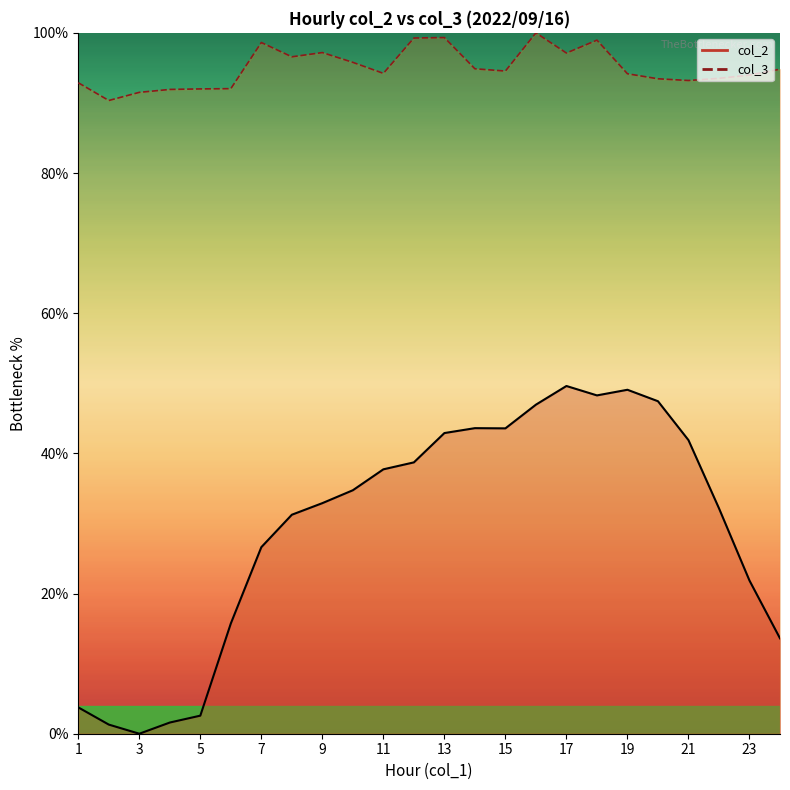

At how many categories does at least one series exceed 7?

24